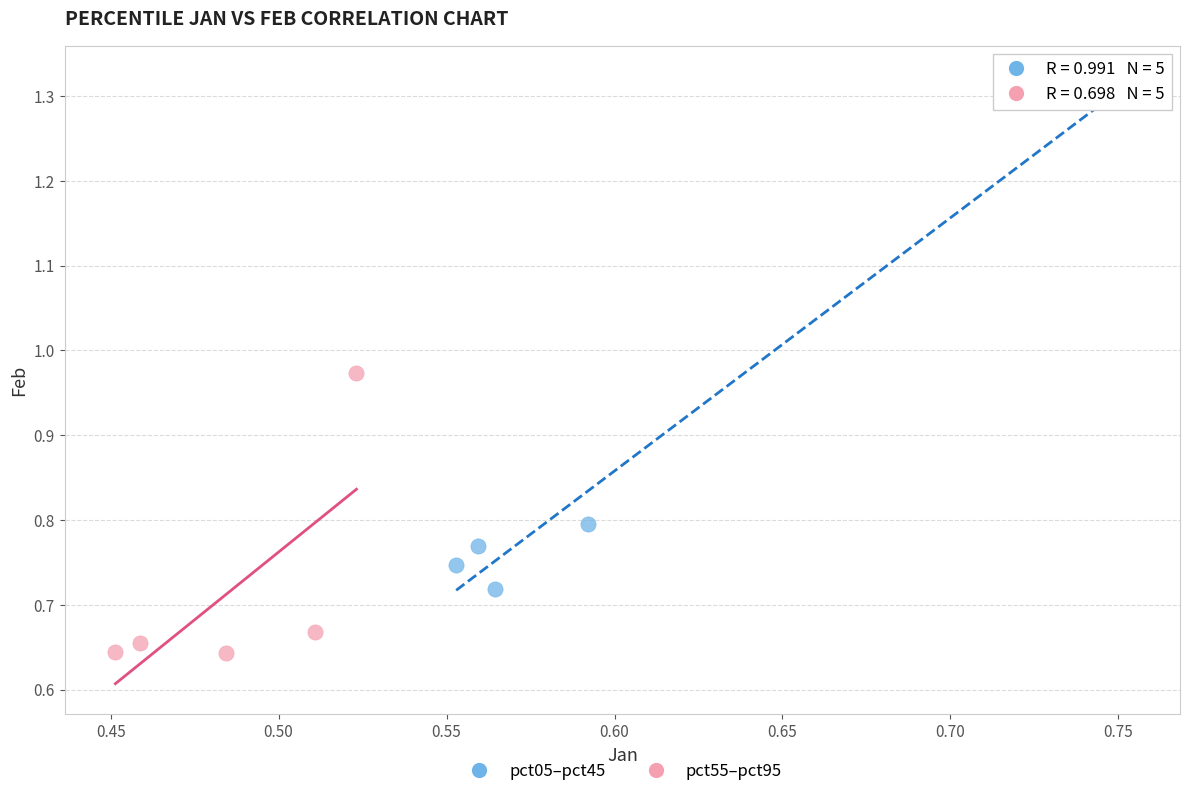

Which series reaches the maximum Y coordinate?

pct05–pct45